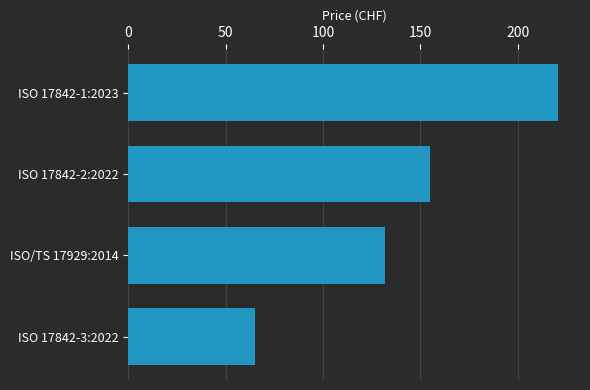

What is the change in value from ISO/TS 17929:2014 to ISO 17842-3:2022?

-67